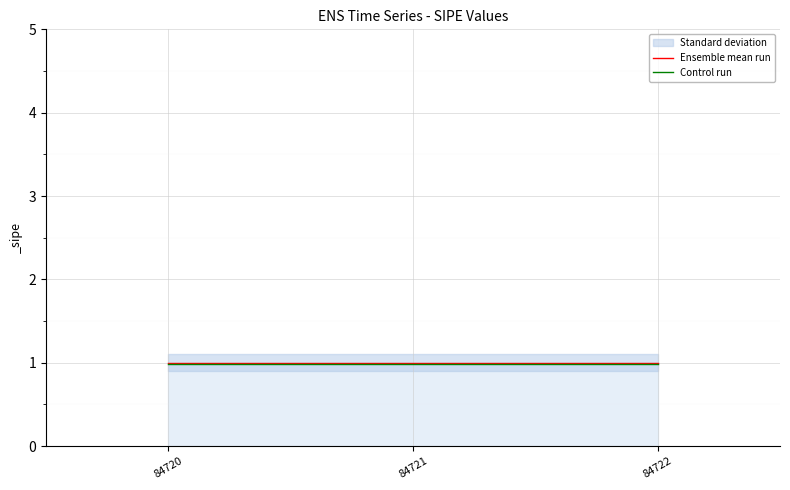

Which category has the highest value across all series?

84720